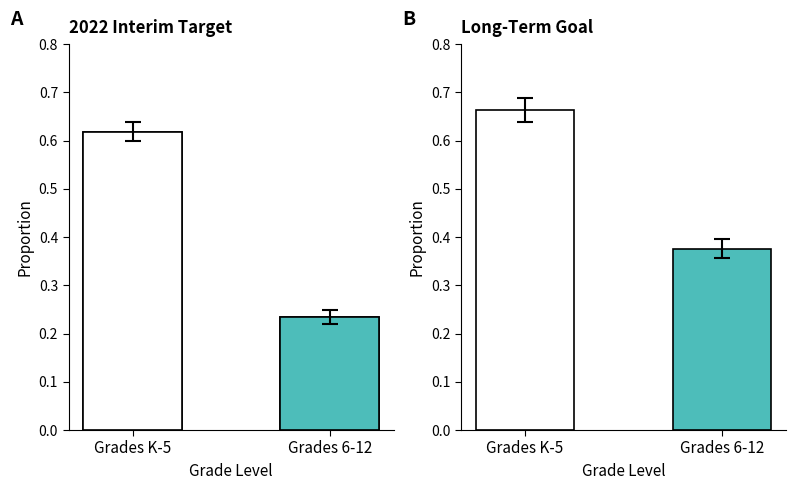

What is the difference between the values at Grades K-5 and Grades 6-12?

0.4